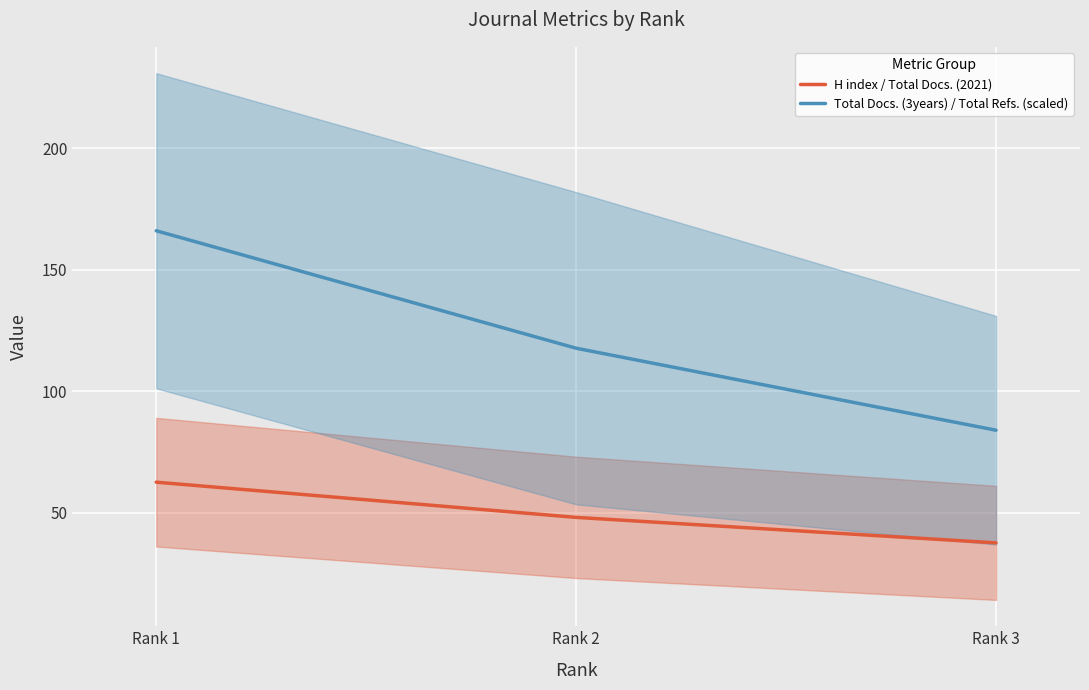

What is the difference between the maximum and minimum values in the H index / Total Docs. (2021) series?

25.0